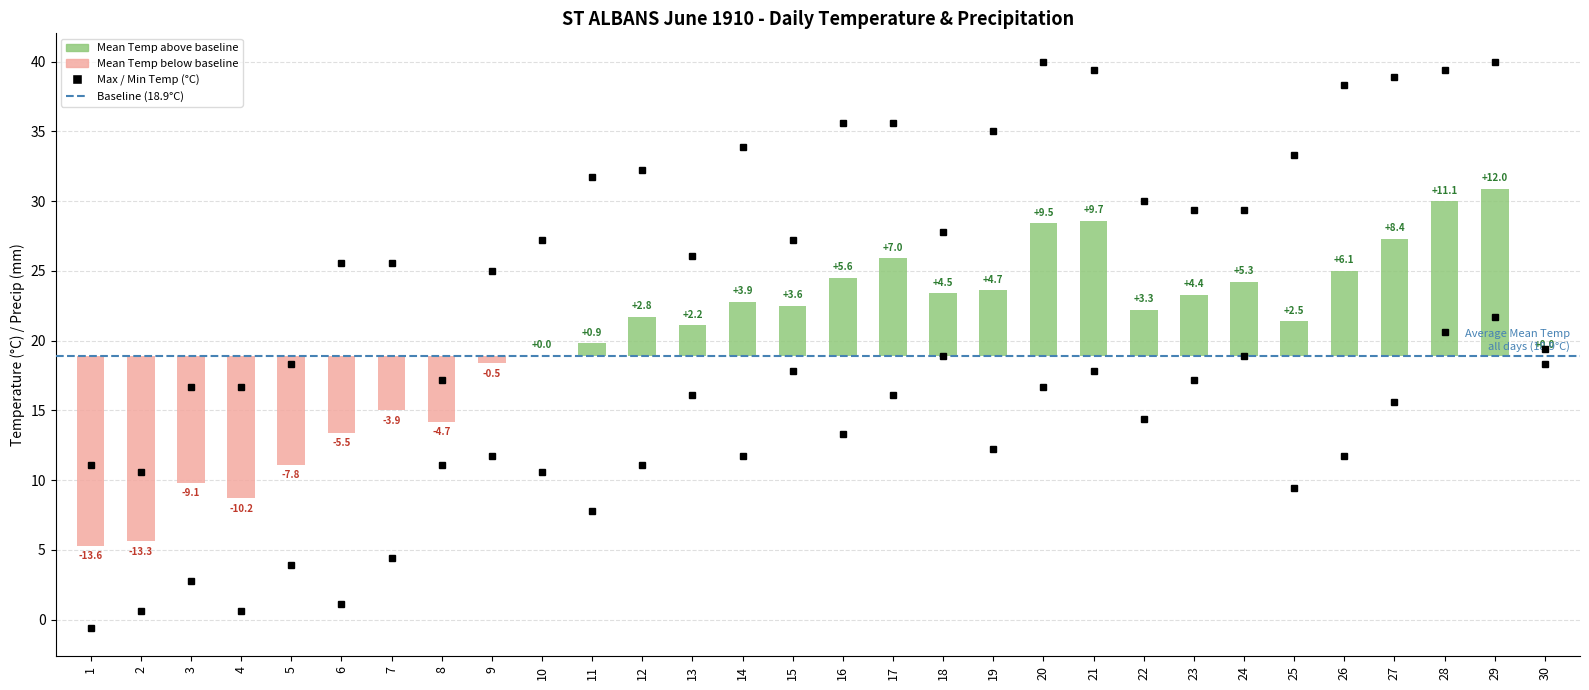

Is it true that Total Precip (mm) equals 0.0 at 23?

True